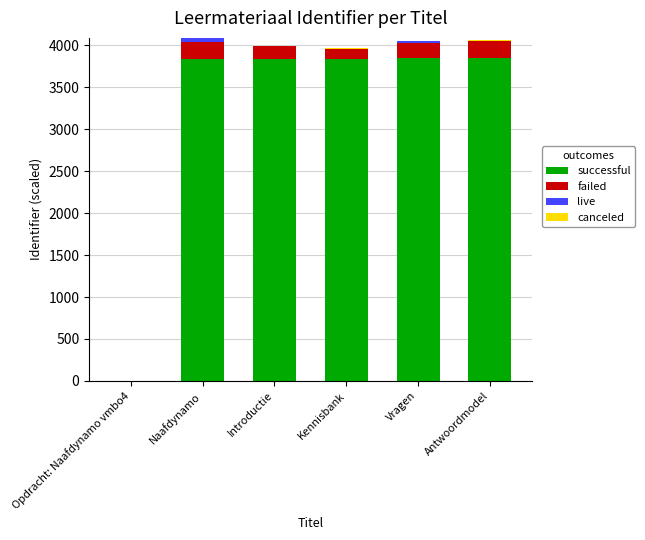

What is the highest value of the successful series?

3847